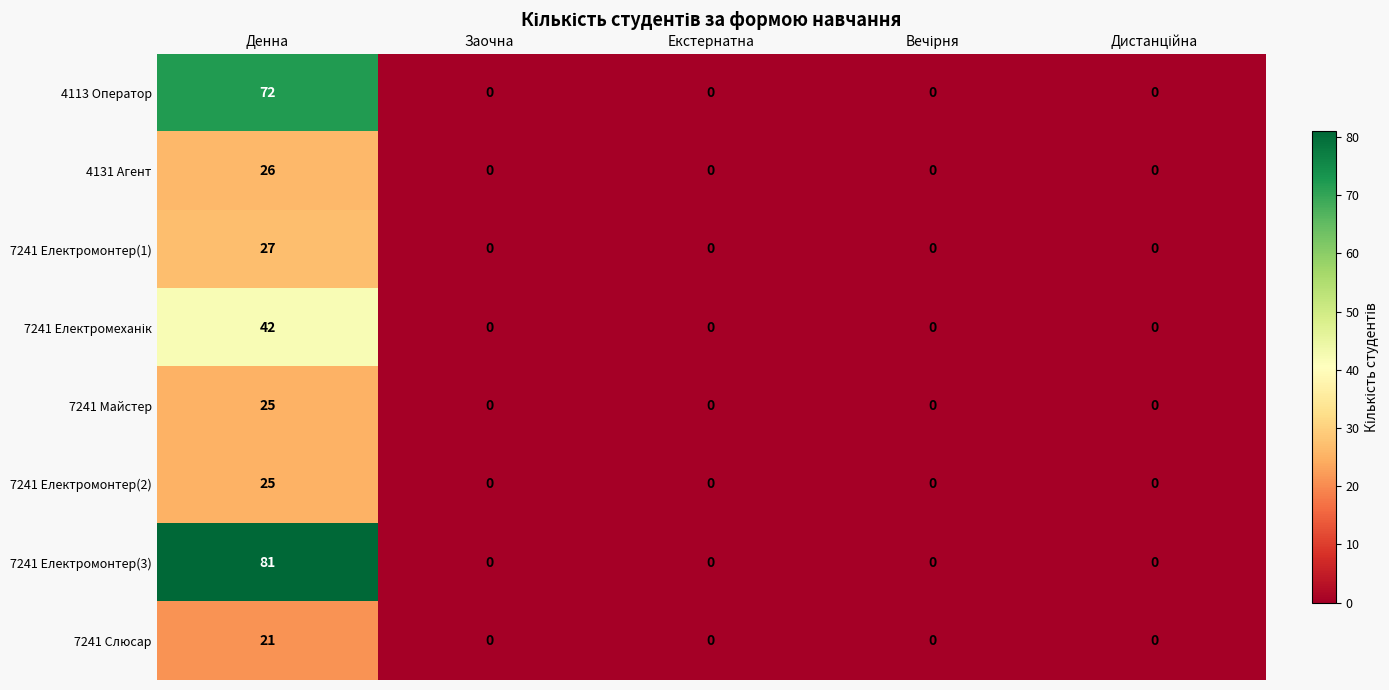

What is the greatest value displayed?

81